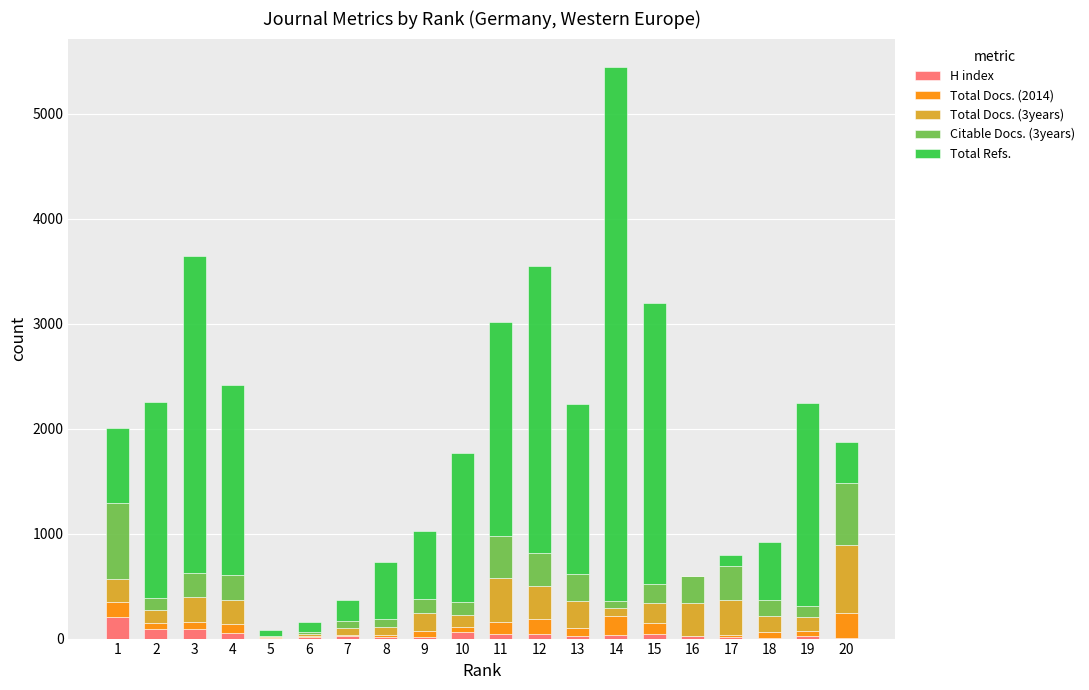

How many distinct data groups are displayed?

5